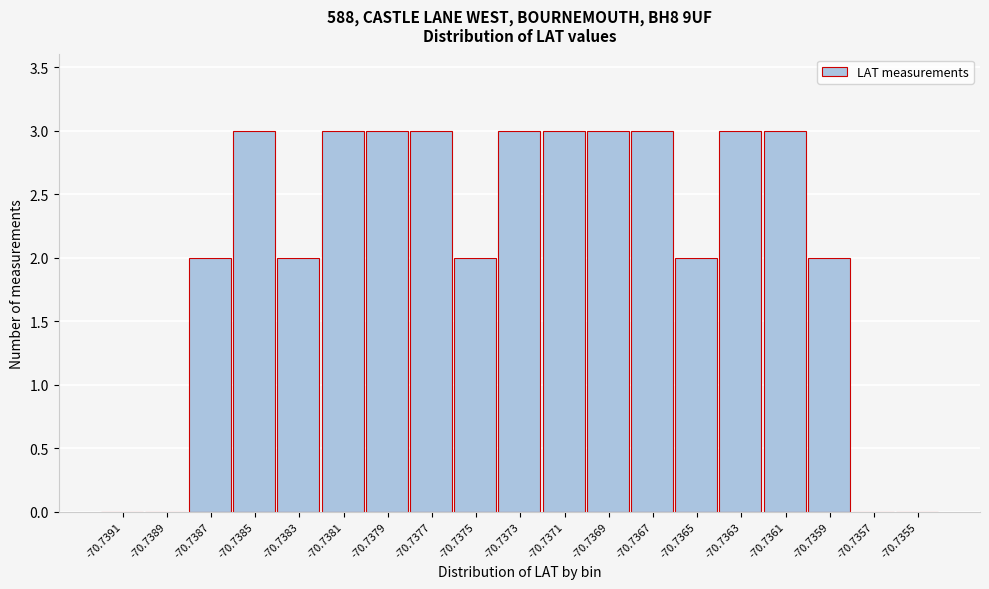

Reading left to right, extract all data points from this chart.

-70.7391=0	-70.7389=0	-70.7387=2	-70.7385=3	-70.7383=2	-70.7381=3	-70.7379=3	-70.7377=3	-70.7375=2	-70.7373=3	-70.7371=3	-70.7369=3	-70.7367=3	-70.7365=2	-70.7363=3	-70.7361=3	-70.7359=2	-70.7357=0	-70.7355=0